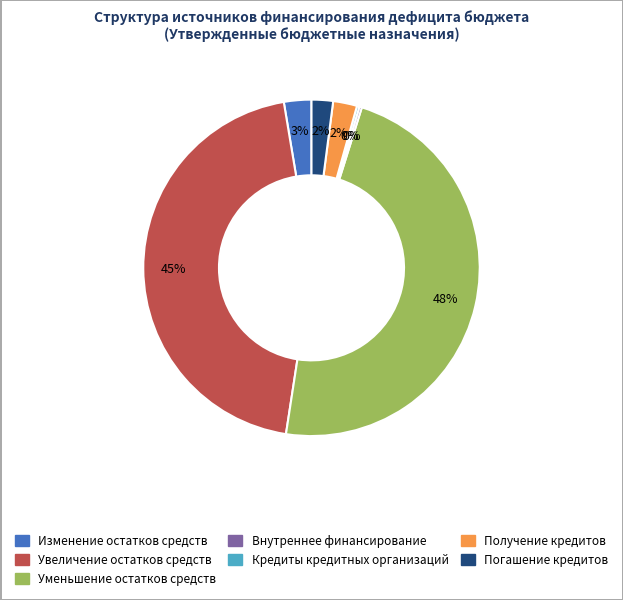

To the nearest percent, what is the average slice percentage?

14%